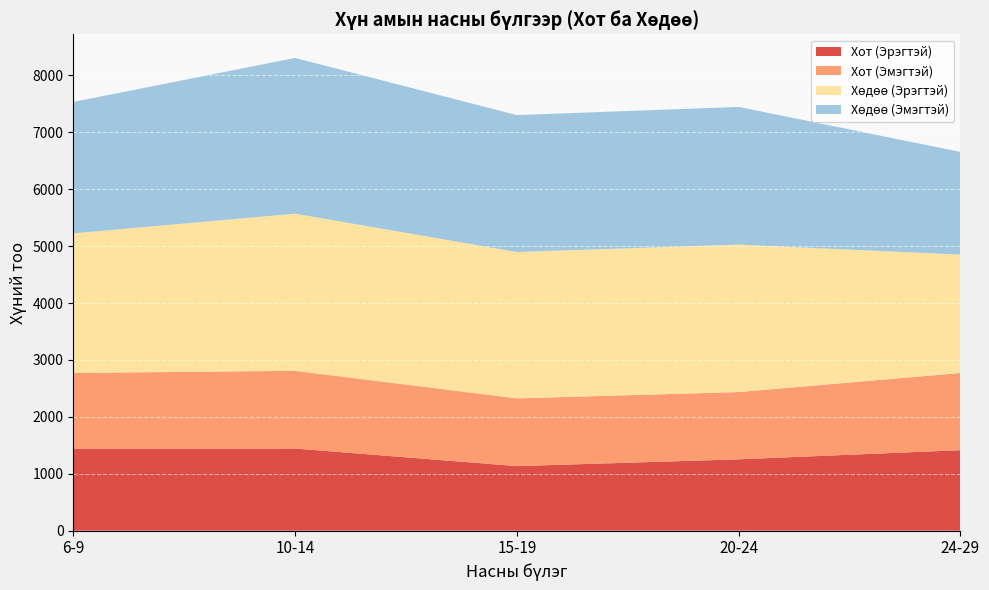

Reading left to right, what are all the values shown in this chart?

Хот (Эрэгтэй): 1443	1444	1135	1254	1415
Хот (Эмэгтэй): 1329	1365	1190	1182	1356
Хөдөө (Эрэгтэй): 2451	2760	2571	2590	2079
Хөдөө (Эмэгтэй): 2309	2736	2405	2419	1804